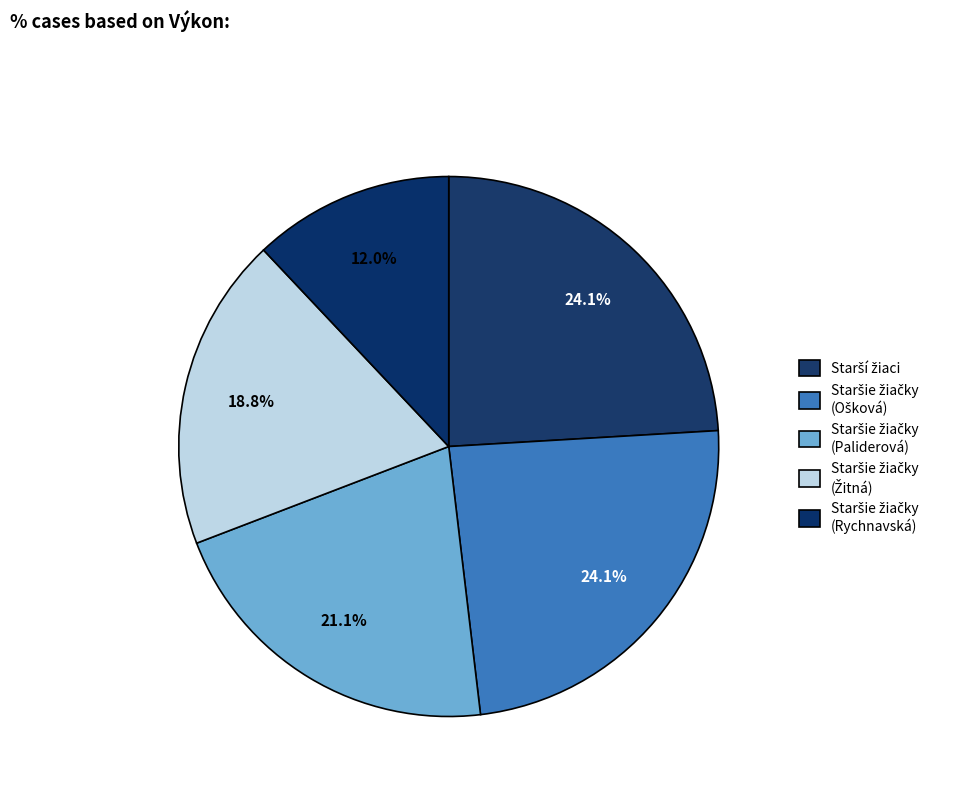

Which slice is the largest?

skok o žrdi - Starší žiaci